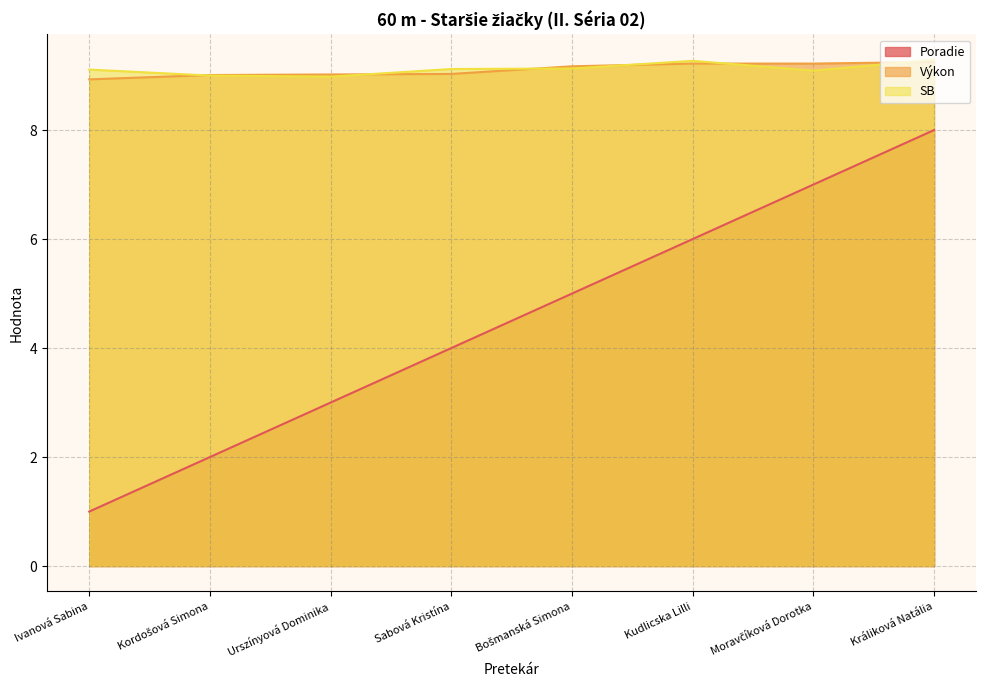

Which series ends up on top after the final intersection of SB and Výkon?

SB